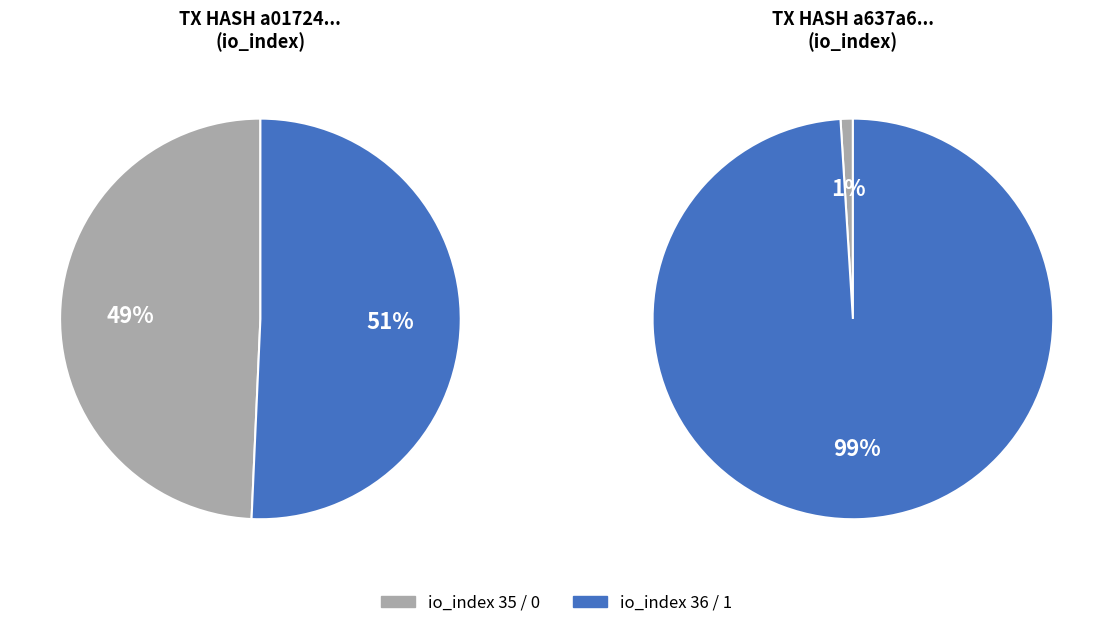

What percentage is NOT represented by 0?

50.7%